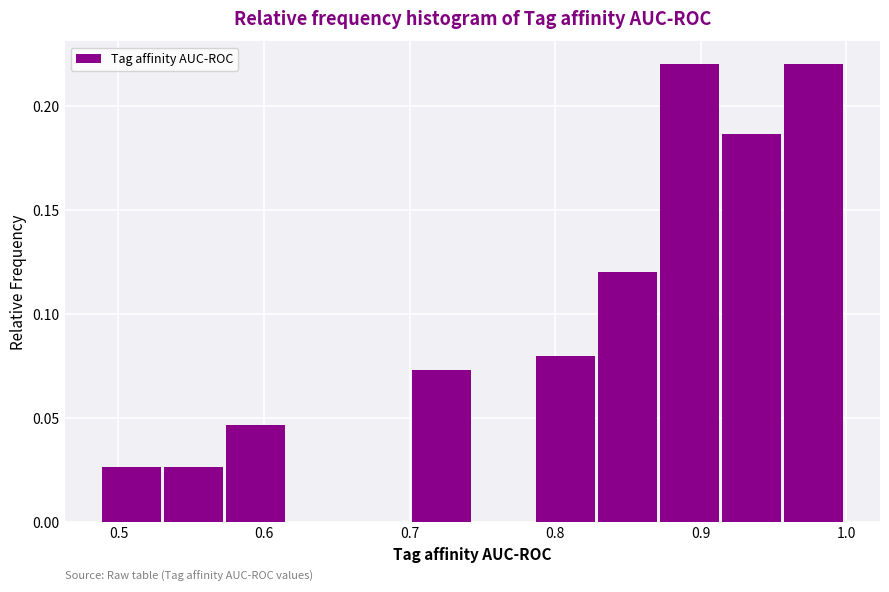

What is the height of the bar covering 0.57 to 0.62 on the x-axis? Neither the bar edges nor the heights are printed on the chart, so give them approximately, as read against the axes.

0.045